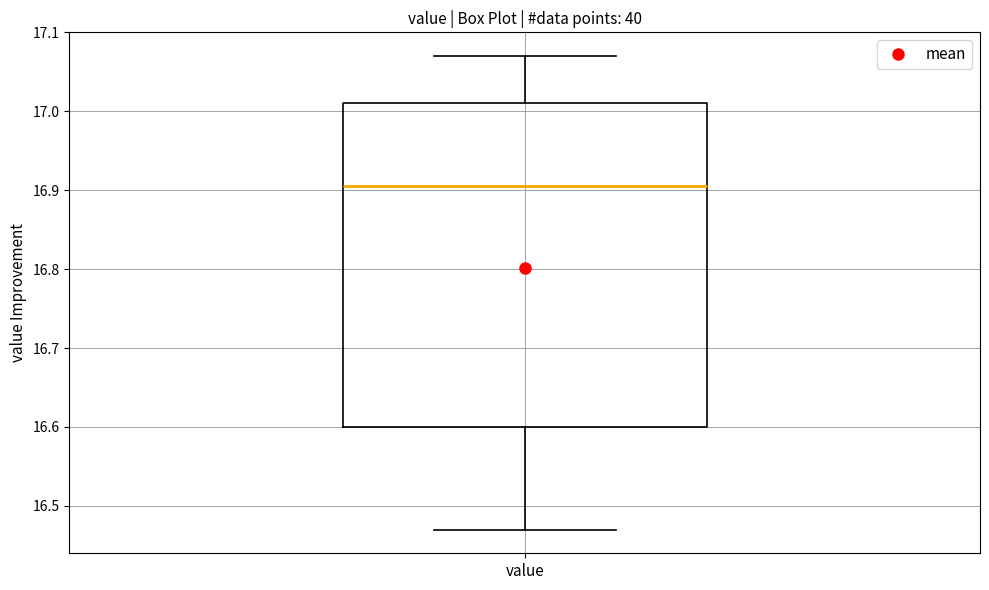

Read this box plot against the y-axis: the position of the median line, the range covered by the box, and the ends of both whiskers. The values are not printed on the chart, so give them approximately, as read against the axis.

median 16.91, box 16.60 to 17.01, whiskers 16.47 to 17.07